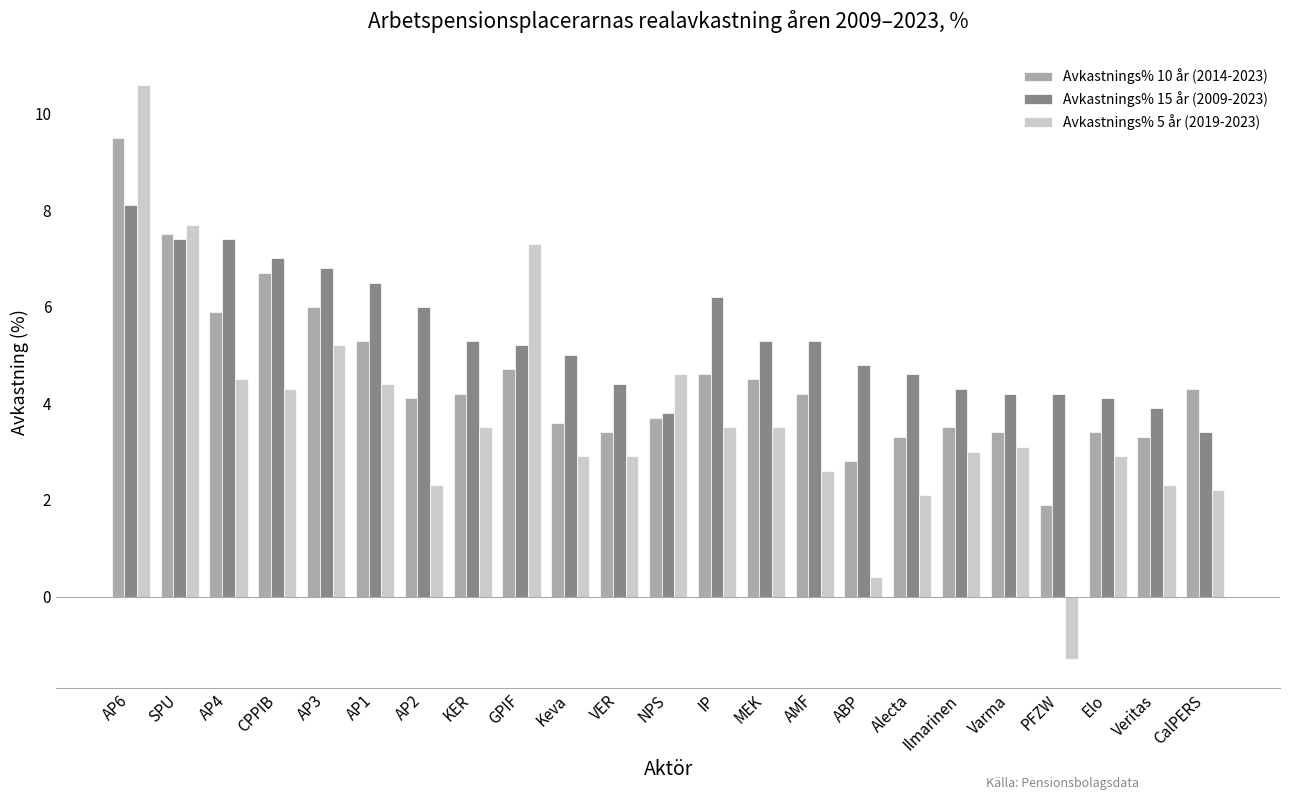

At which category does the chart reach its peak across all series?

AP6